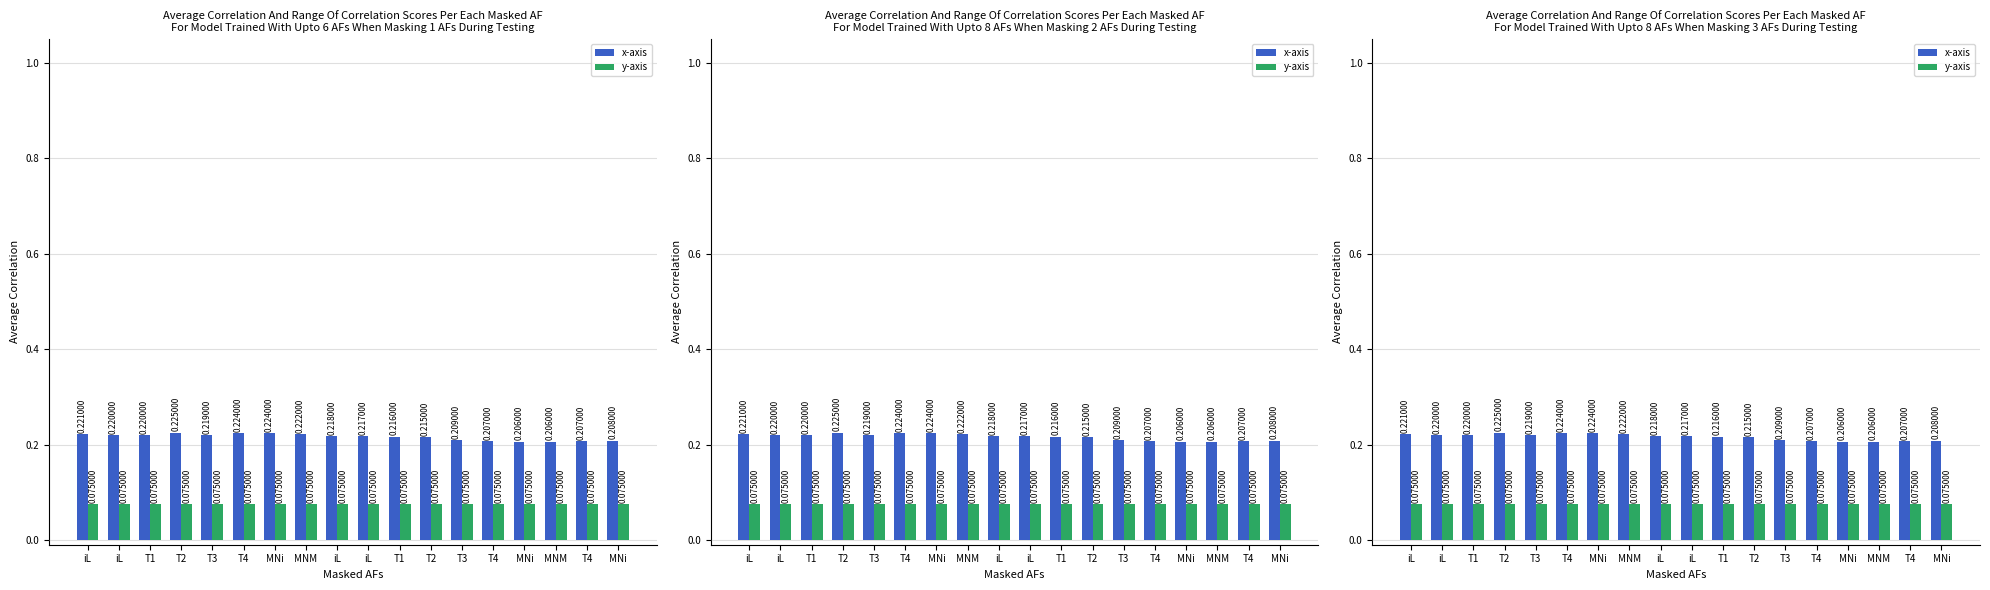

Reading left to right, list all the values displayed in this chart.

x-axis: 0.2	0.2	0.2	0.2	0.2	0.2	0.2	0.2	0.2	0.2	0.2	0.2	0.2	0.2	0.2	0.2	0.2	0.2
y-axis: 0.1	0.1	0.1	0.1	0.1	0.1	0.1	0.1	0.1	0.1	0.1	0.1	0.1	0.1	0.1	0.1	0.1	0.1